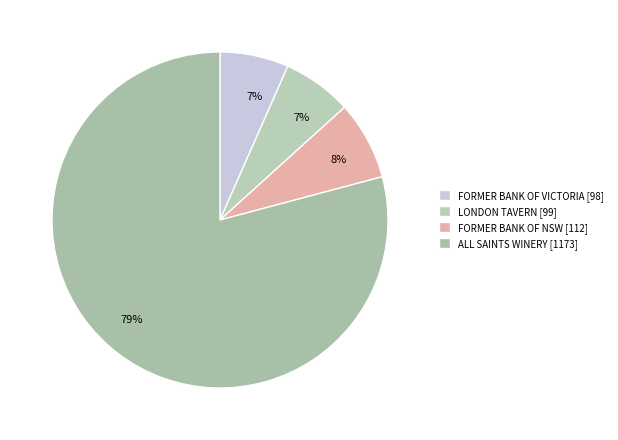

Is ALL SAINTS WINERY the majority of the pie?

Yes